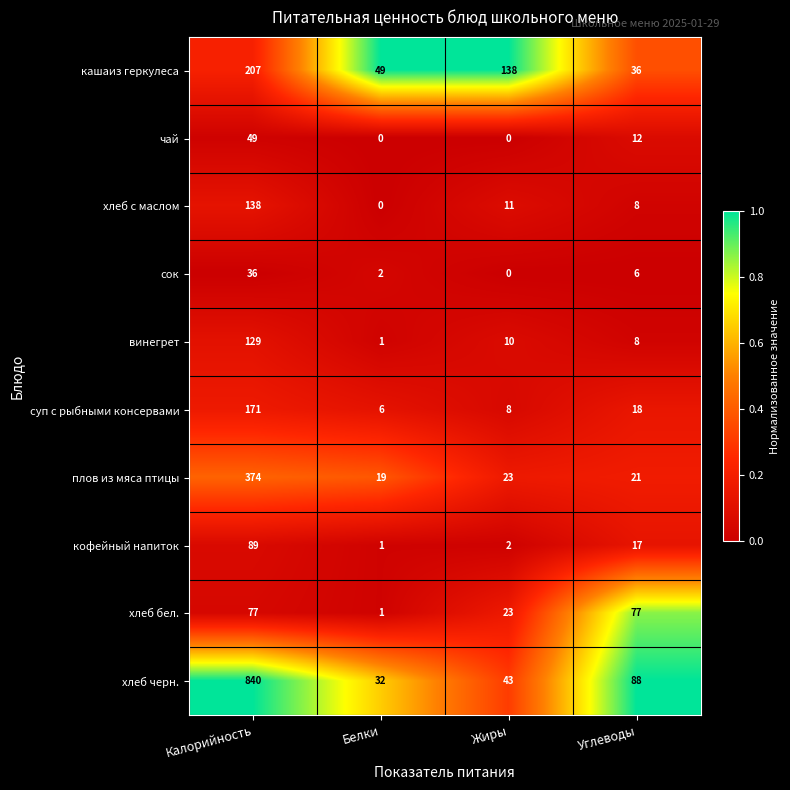

At which label does хлеб черн. reach its peak?

Калорийность